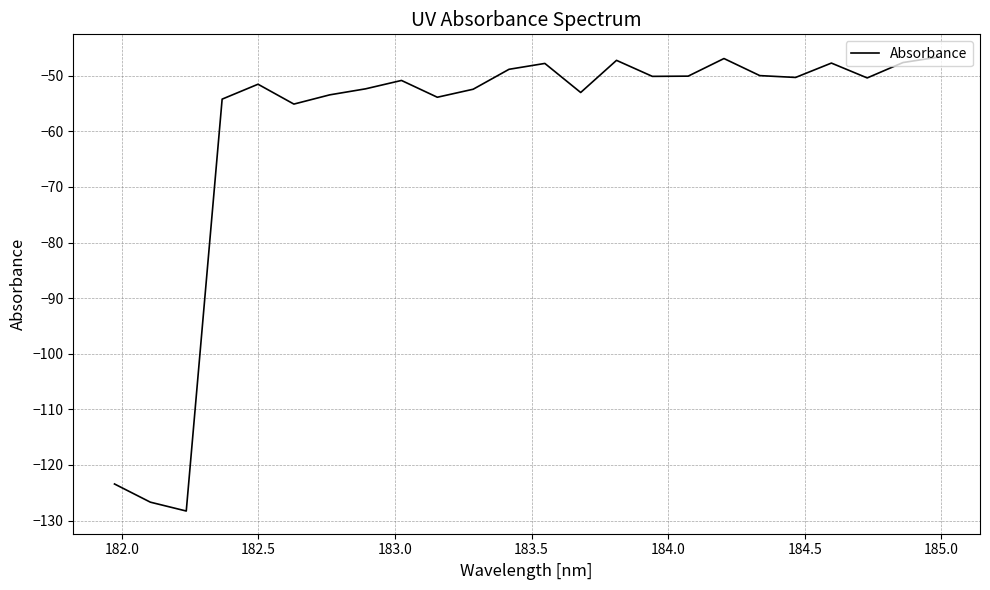

What is the difference between the maximum and minimum values?

81.6